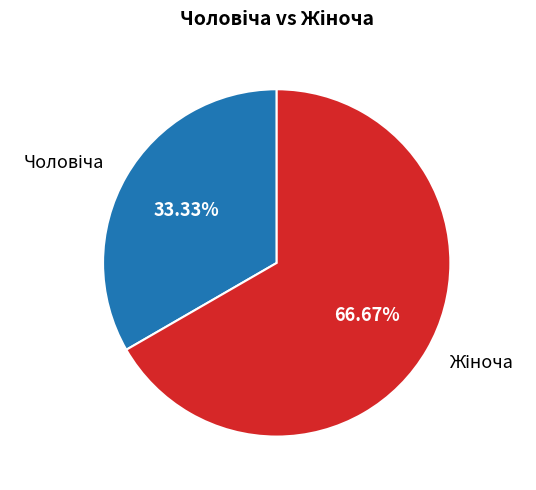

How many slices are in this pie chart?

2